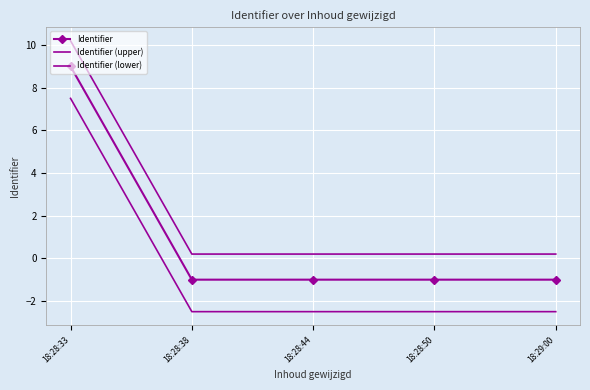

Reading left to right, list all the values displayed in this chart.

Identifier: 9.0	-1.0	-1.0	-1.0	-1.0
Identifier (upper): 10.2	0.2	0.2	0.2	0.2
Identifier (lower): 7.5	-2.5	-2.5	-2.5	-2.5